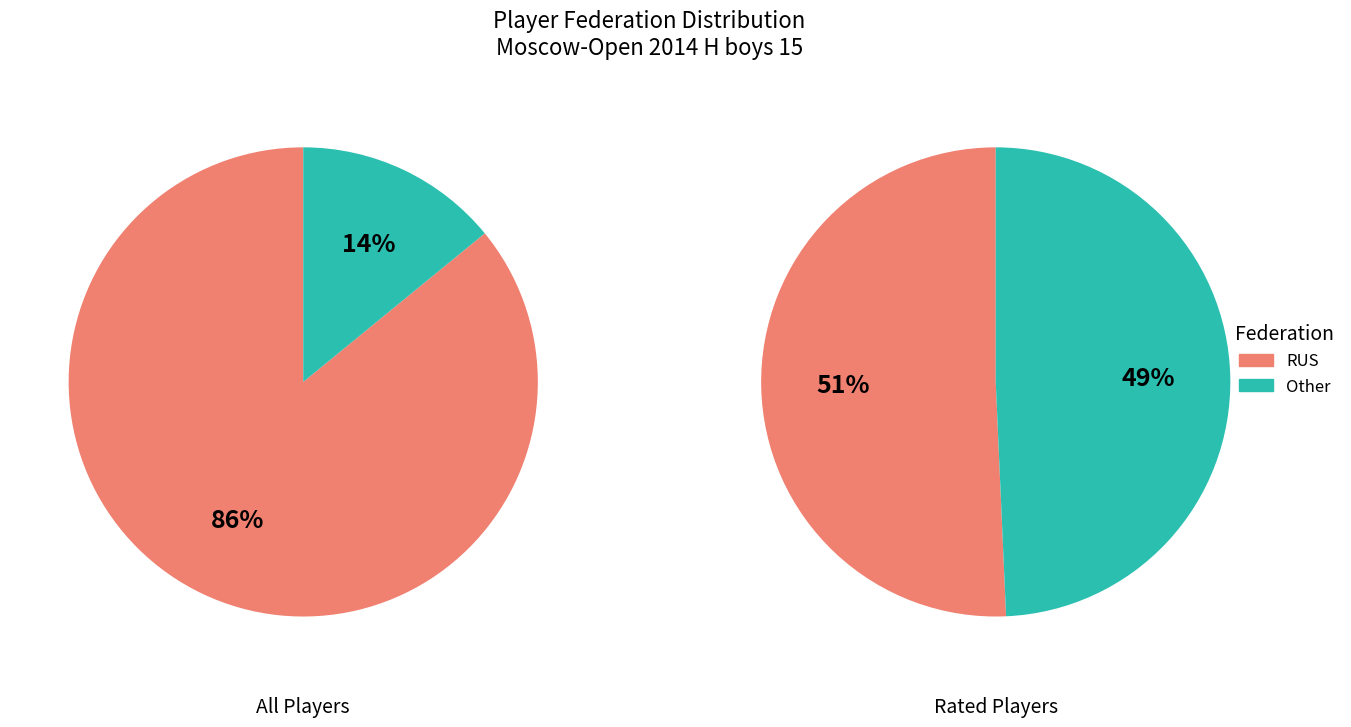

To the nearest percent, what is the difference between the RUS and Other slice percentages?

72%